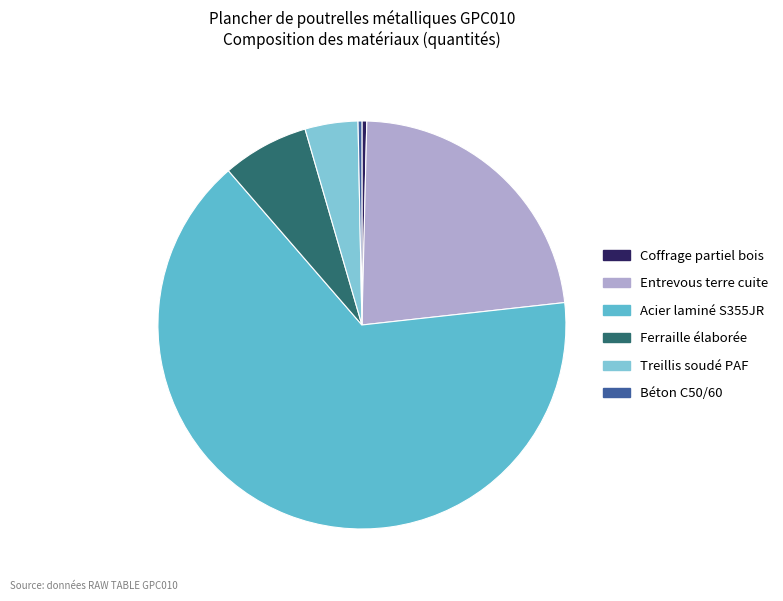

Is Coffrage partiel bois the majority of the pie?

No